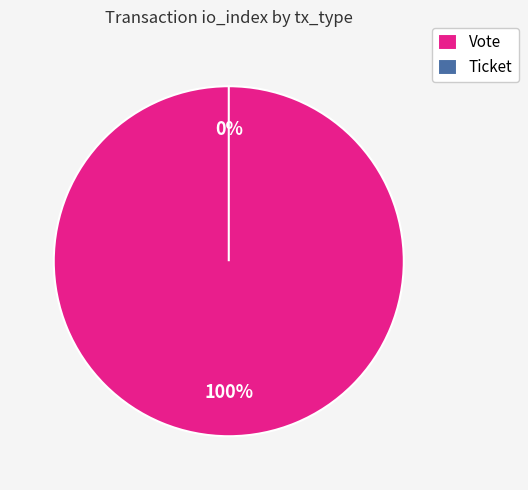

True or false: Ticket accounts for 1% of the total.

False